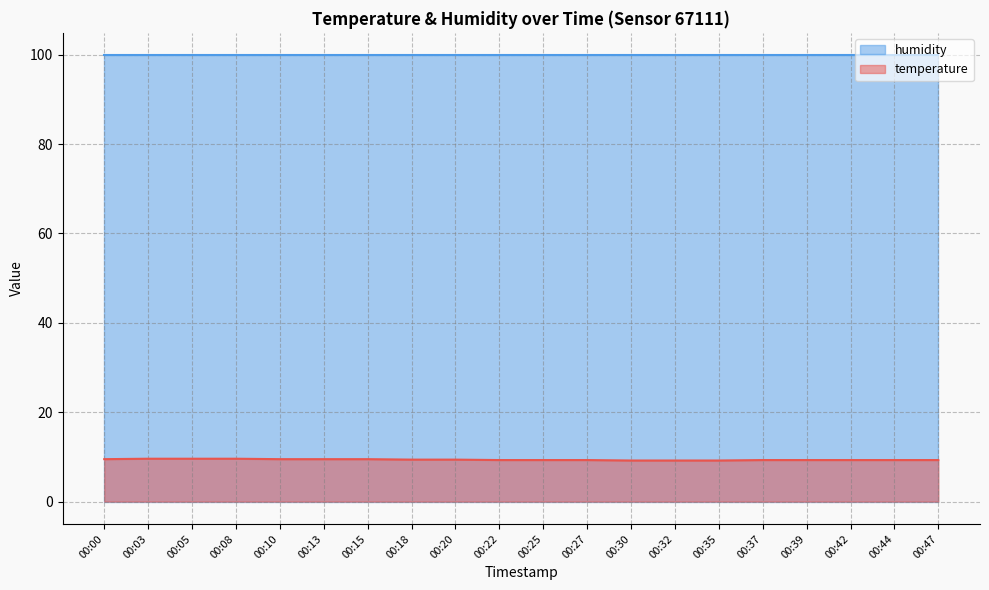

List the labels in order of value, smallest first.

00:30, 00:32, 00:35, 00:22, 00:25, 00:27, 00:37, 00:39, 00:42, 00:44, 00:47, 00:18, 00:20, 00:00, 00:10, 00:13, 00:15, 00:03, 00:05, 00:08